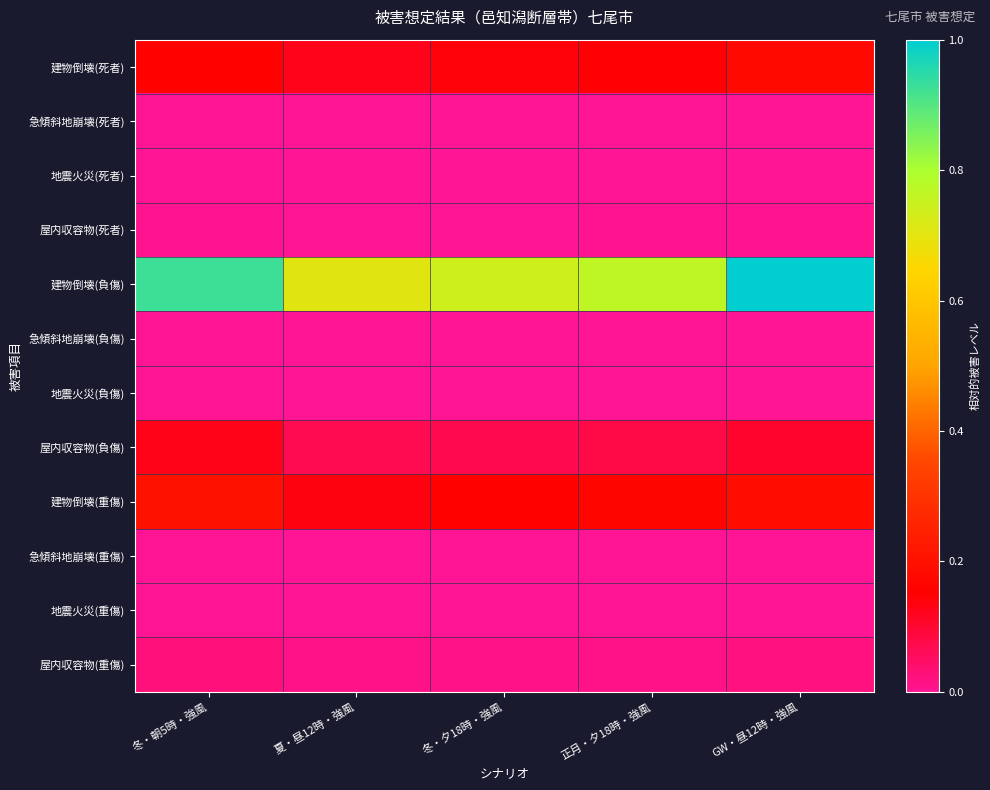

At GW・昼12時・強風, list the series in order from smallest to largest.

地震火災(死者), 地震火災(重傷), 地震火災(負傷), 急傾斜地崩壊(重傷), 急傾斜地崩壊(死者), 急傾斜地崩壊(負傷), 屋内収容物(死者), 屋内収容物(重傷), 屋内収容物(負傷), 建物倒壊(死者), 建物倒壊(重傷), 建物倒壊(負傷)